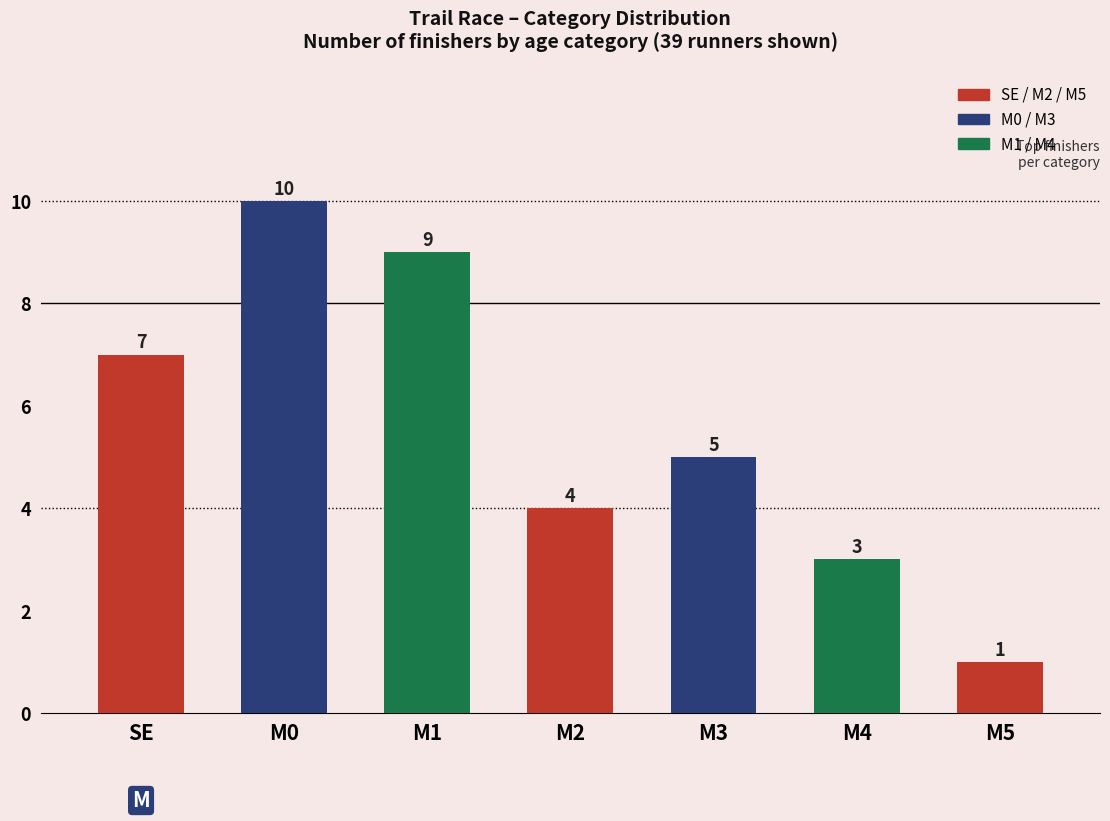

What is the label of the 5th bar from the left?

M3